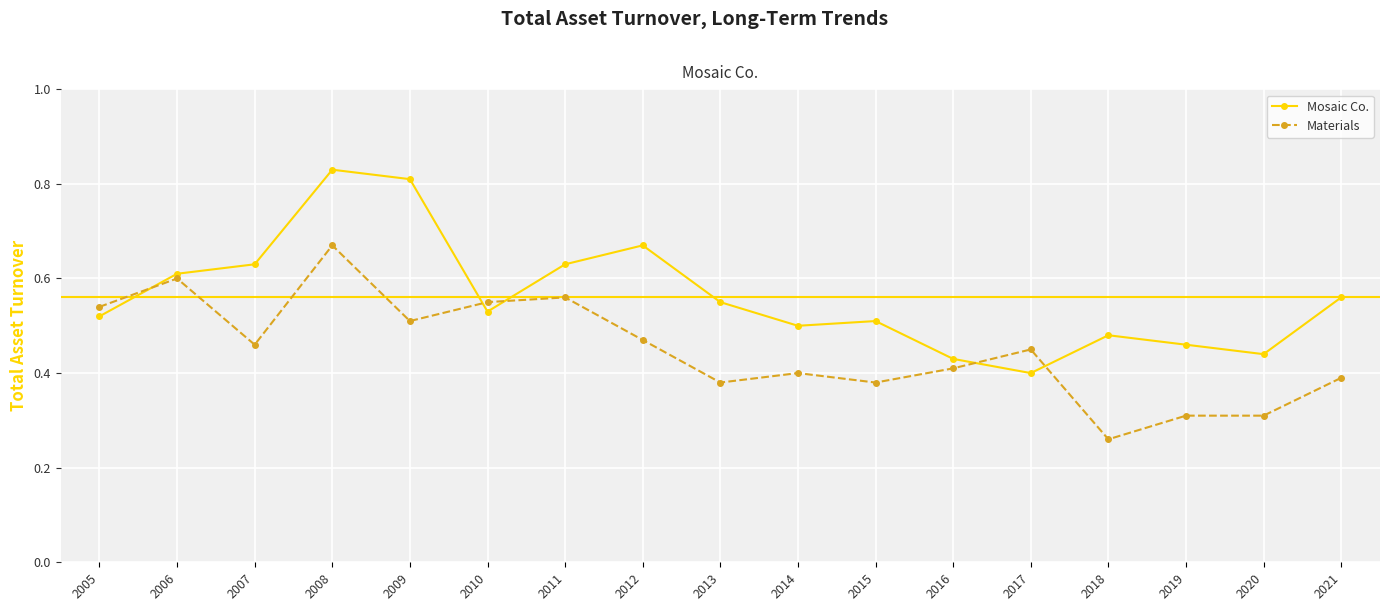

True or false: Materials and Mosaic Co. cross at least once.

True